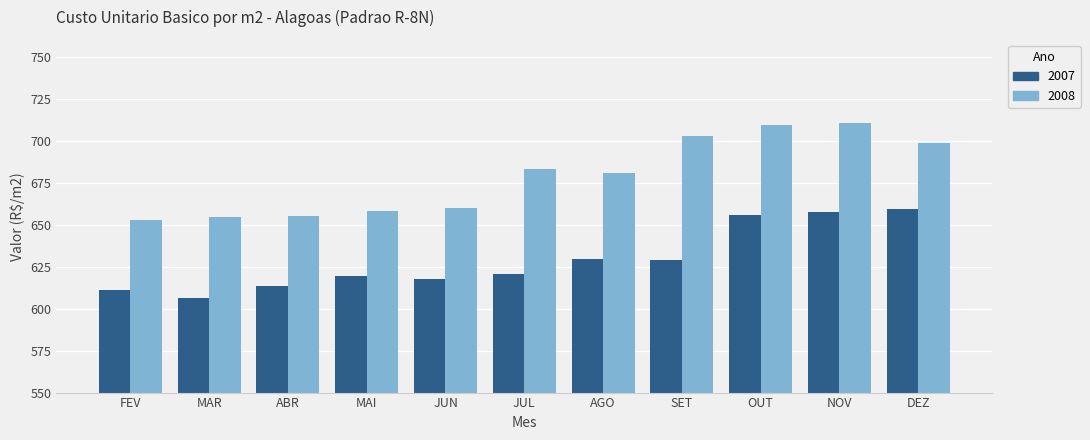

What is the maximum value for 2007?

659.4